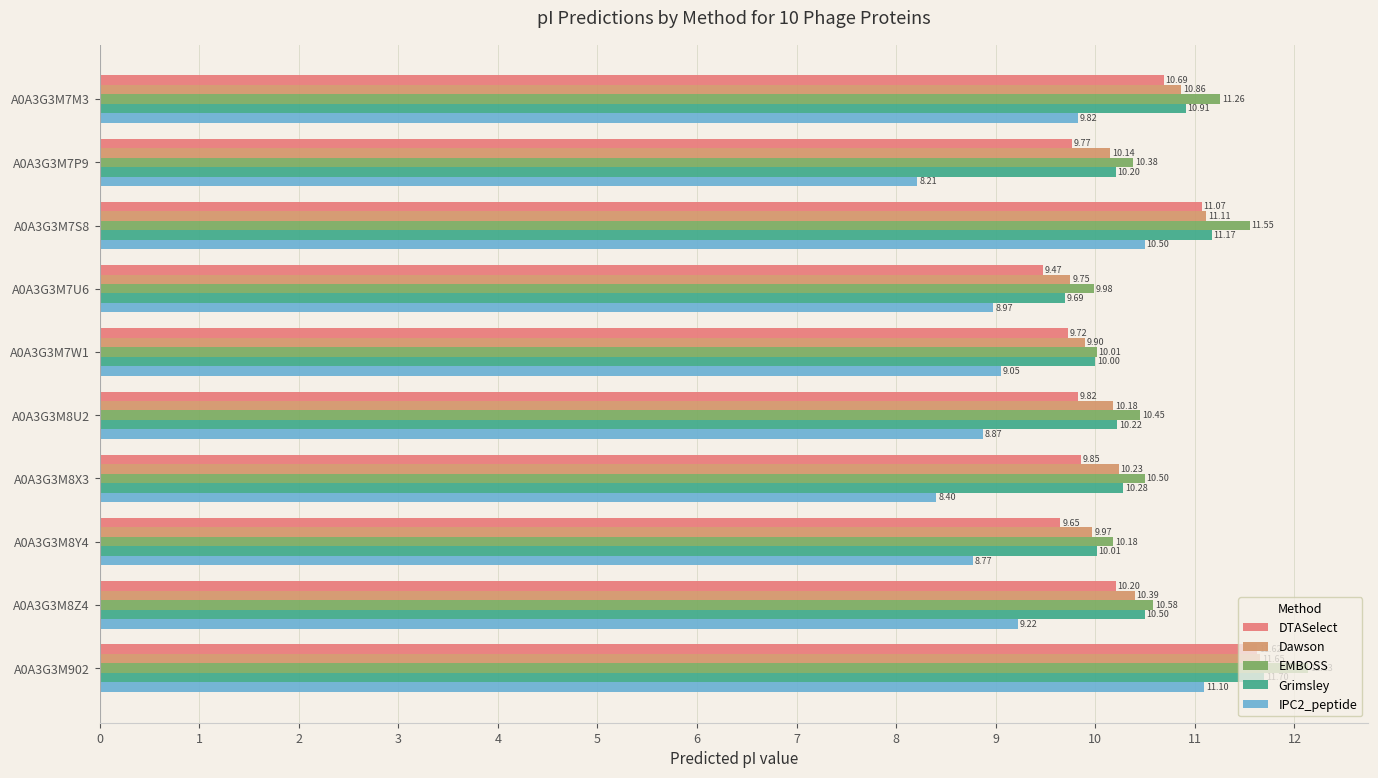

What position from the left is A0A3G3M8U2?

6